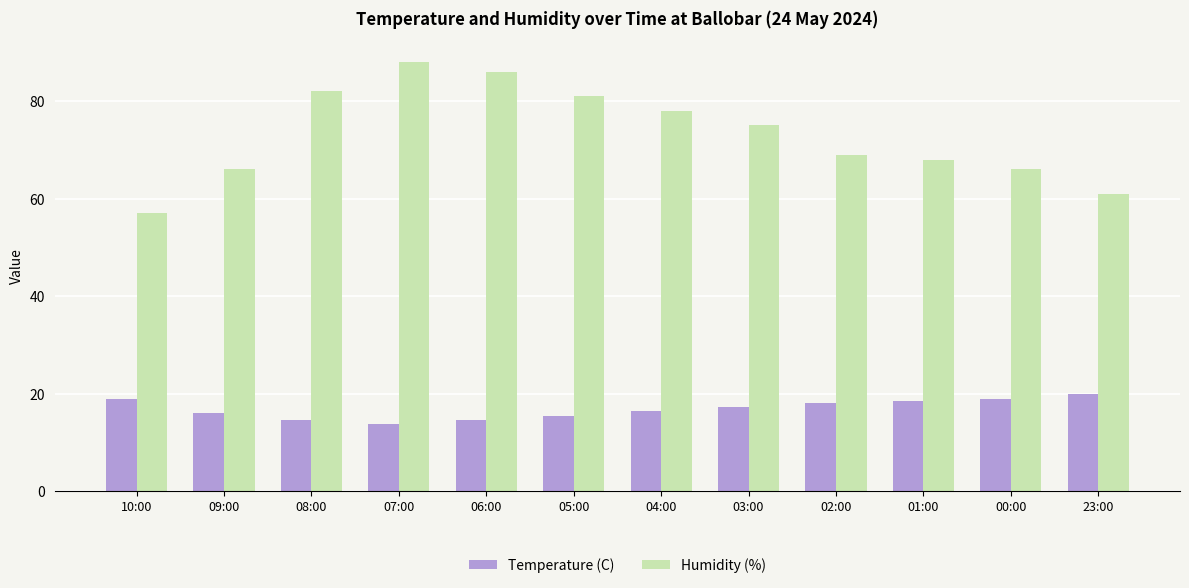

What is the value of the Temperature (C) bar at the 5th from the left?

14.5